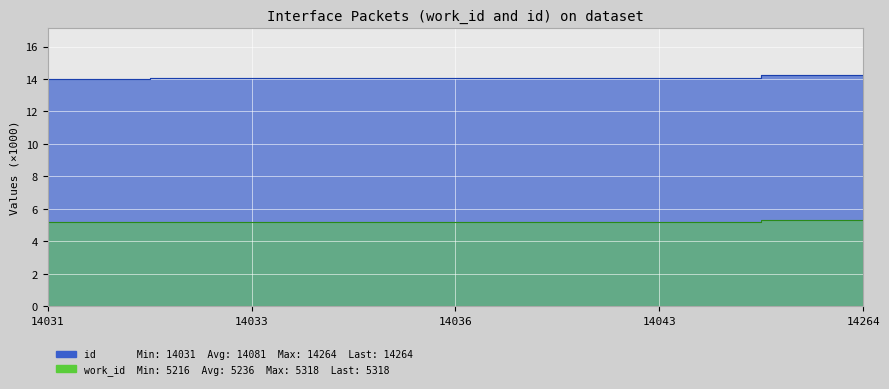

True or false: id and work_id cross at least once.

False